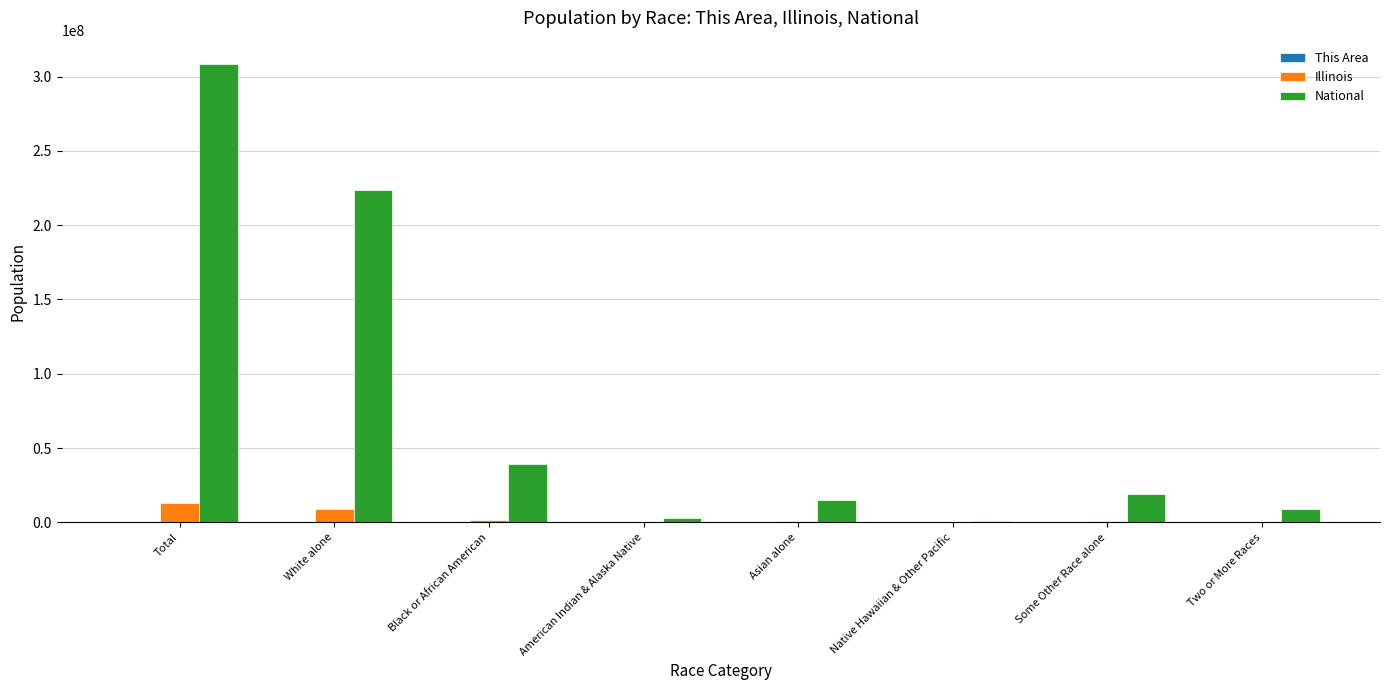

How many data points does each series have?

8